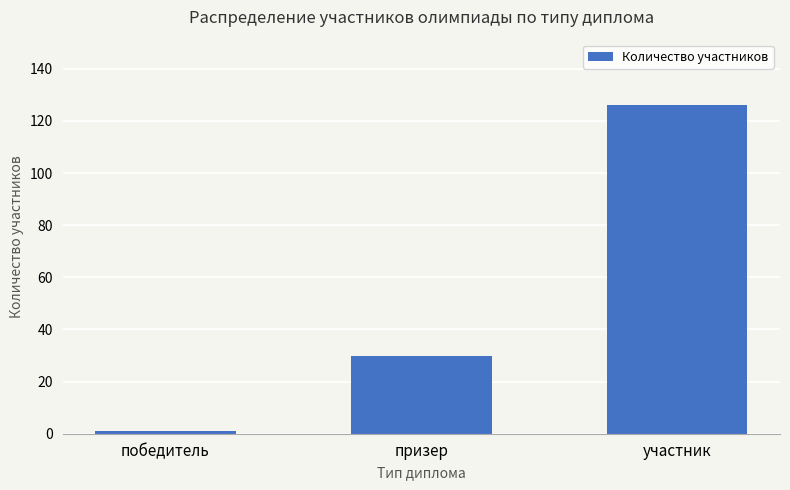

Reading left to right, what are all the values shown in this chart?

1	30	126